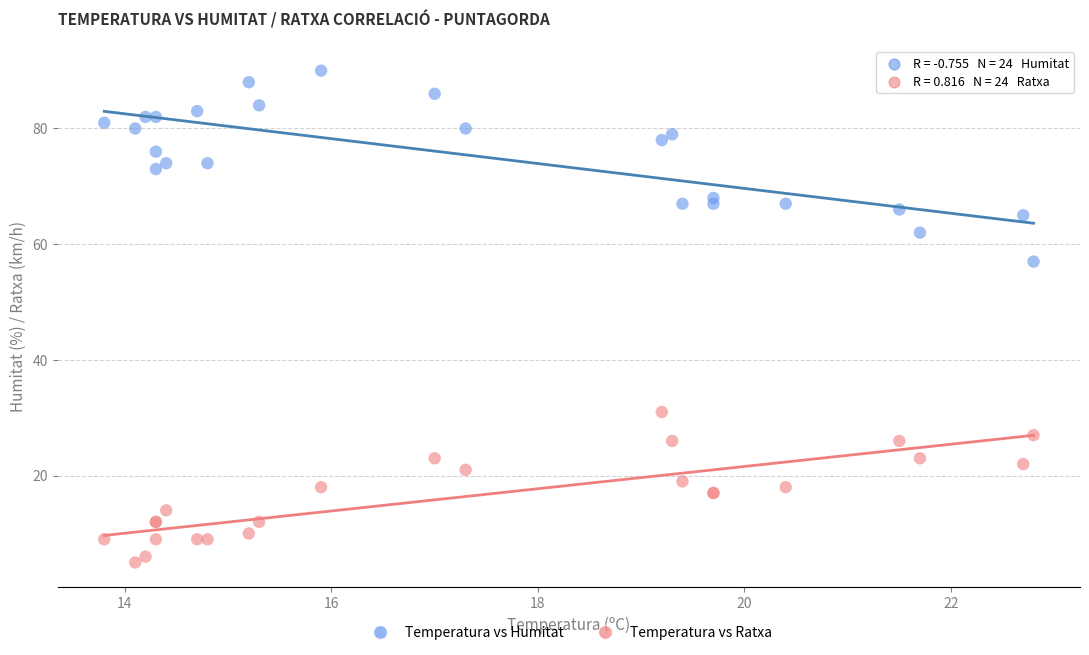

Which series has the widest spread of Y values?

Temperatura vs Humitat